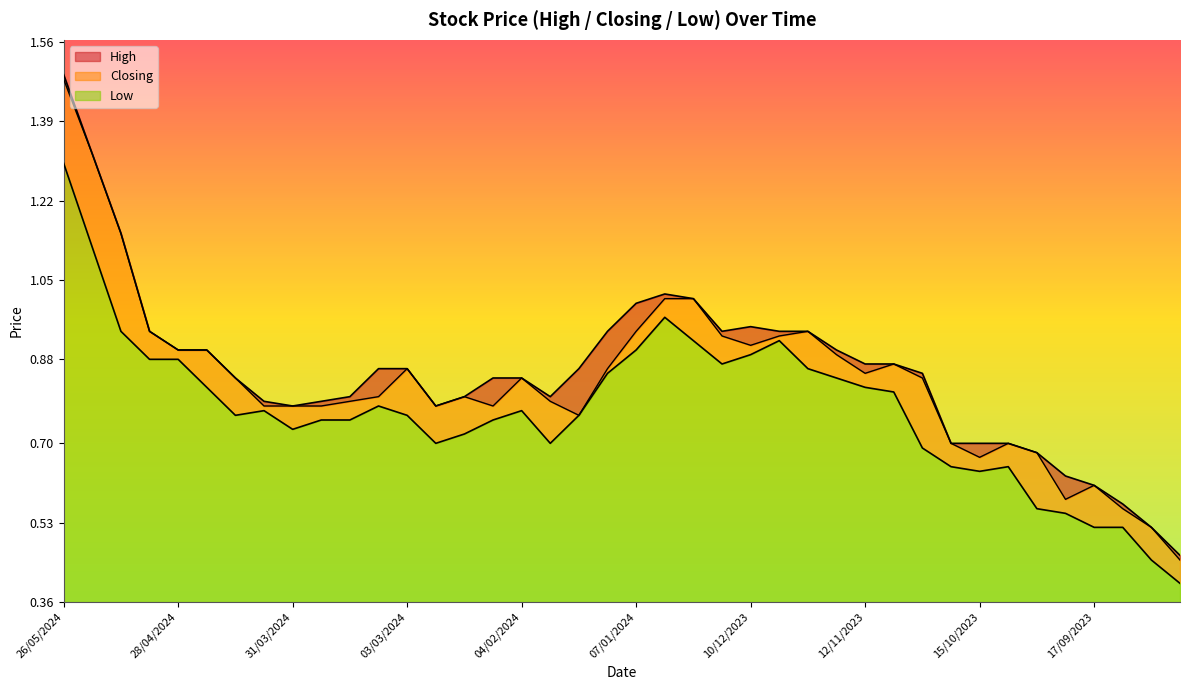

What is the label of the 10th point from the right?

29/10/2023